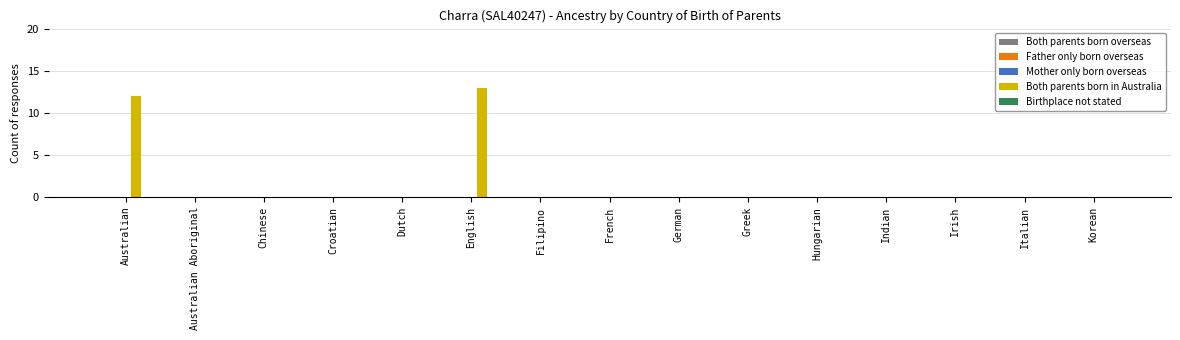

Which has a higher value, Indian or English?

English